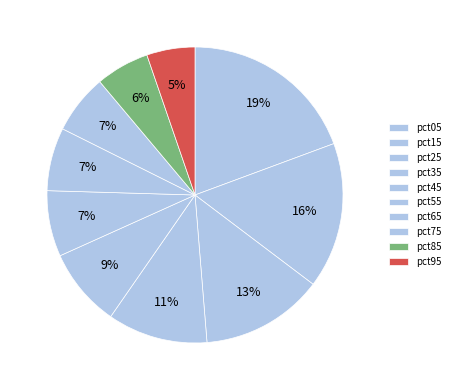

How many slices are in this pie chart?

10